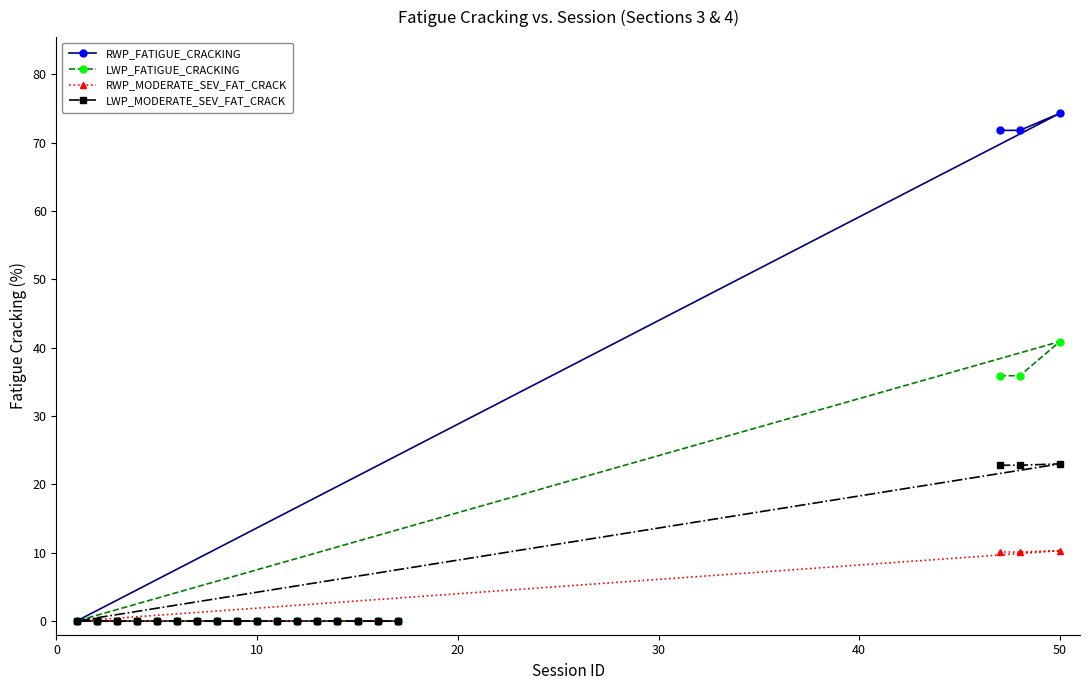

At how many categories does at least one series exceed 21?

3